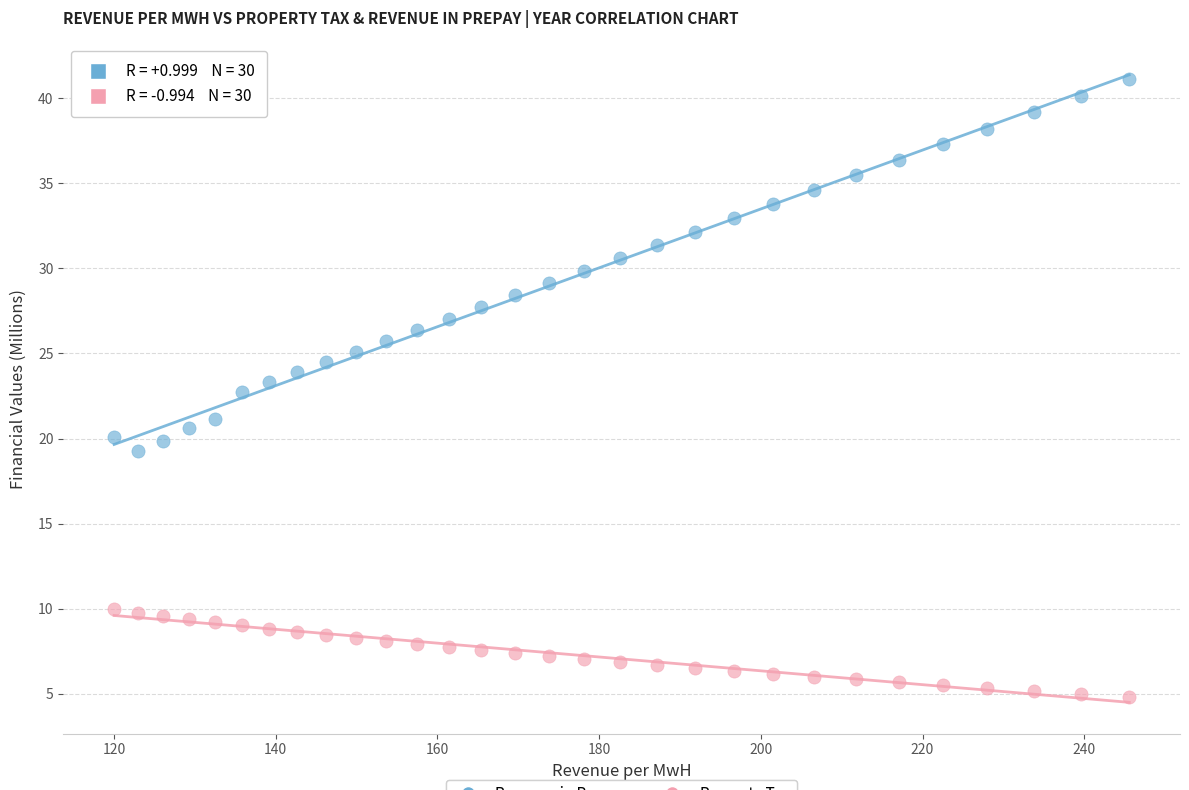

Across all data points, what is the range of Y values (max minus min)?

36.3